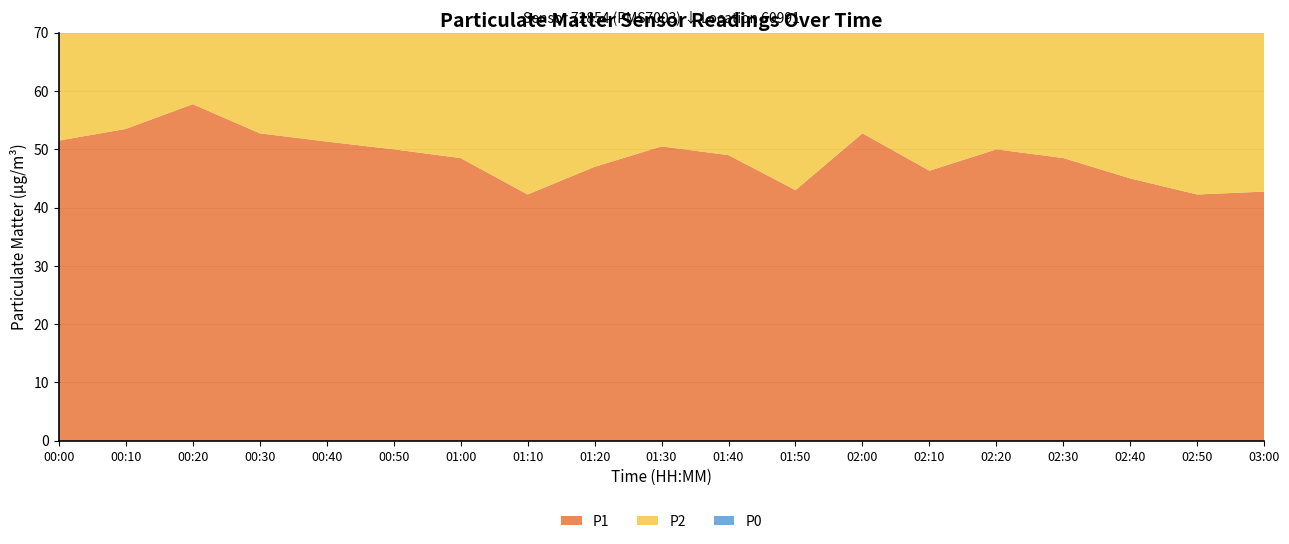

Reading left to right, transcribe all the data shown in this chart.

P1: 00:00=51.5	00:10=53.5	00:20=57.8	00:30=52.8	00:40=51.3	00:50=50.0	01:00=48.5	01:10=42.2	01:20=47.0	01:30=50.5	01:40=49.0	01:50=43.0	02:00=52.8	02:10=46.3	02:20=50.0	02:30=48.5	02:40=45.0	02:50=42.2	03:00=42.8
P2: 00:00=43.8	00:10=42.5	00:20=47.0	00:30=41.0	00:40=41.3	00:50=38.5	01:00=39.5	01:10=37.5	01:20=38.2	01:30=41.0	01:40=38.0	01:50=36.3	02:00=39.8	02:10=37.0	02:20=38.5	02:30=39.5	02:40=38.2	02:50=37.5	03:00=36.2
P0: 00:00=25.2	00:10=26.0	00:20=28.5	00:30=24.2	00:40=25.0	00:50=25.0	01:00=24.0	01:10=24.0	01:20=24.0	01:30=25.2	01:40=23.8	01:50=24.7	02:00=24.8	02:10=23.0	02:20=25.0	02:30=24.0	02:40=24.2	02:50=24.0	03:00=22.0